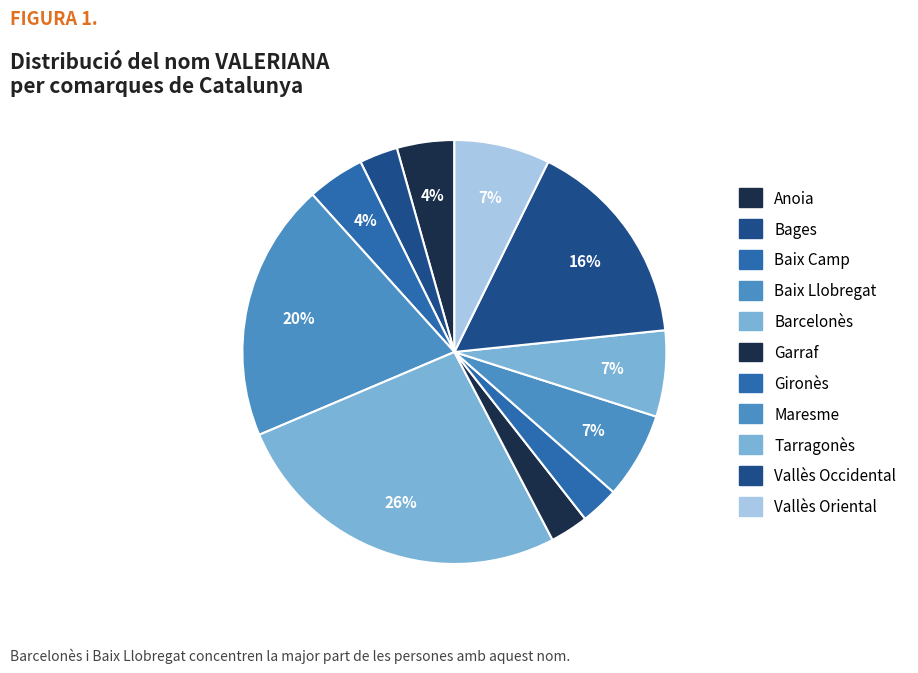

Count the number of slices in the pie.

11